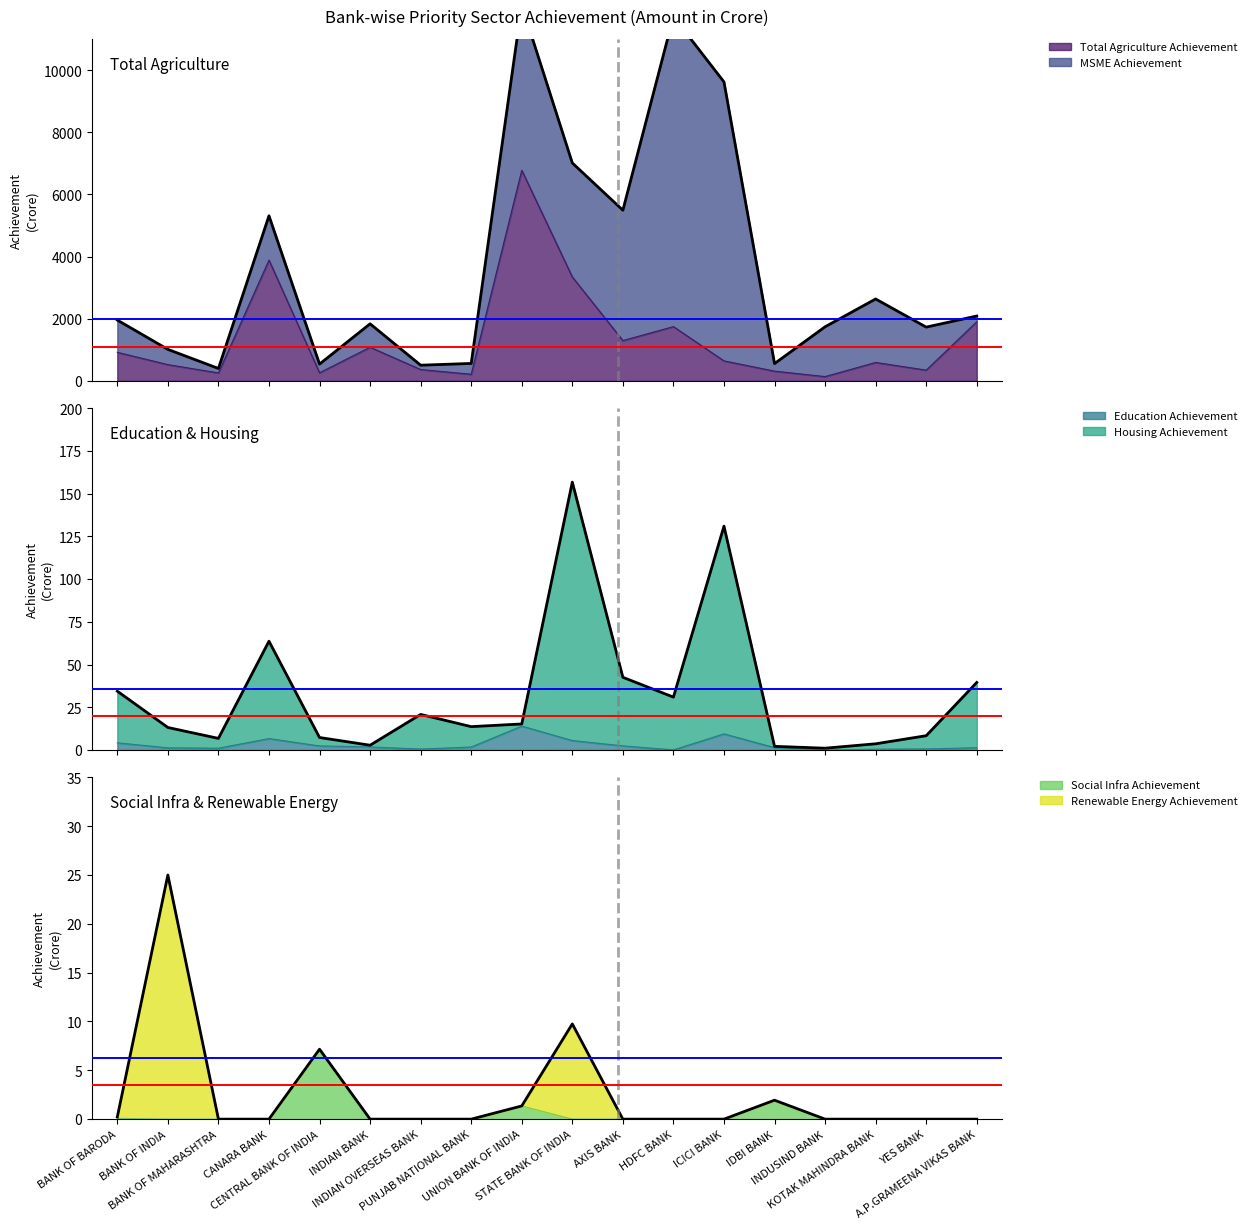

What is the difference between the Total Agriculture Achievement values at KOTAK MAHINDRA BANK and BANK OF BARODA?

326.6